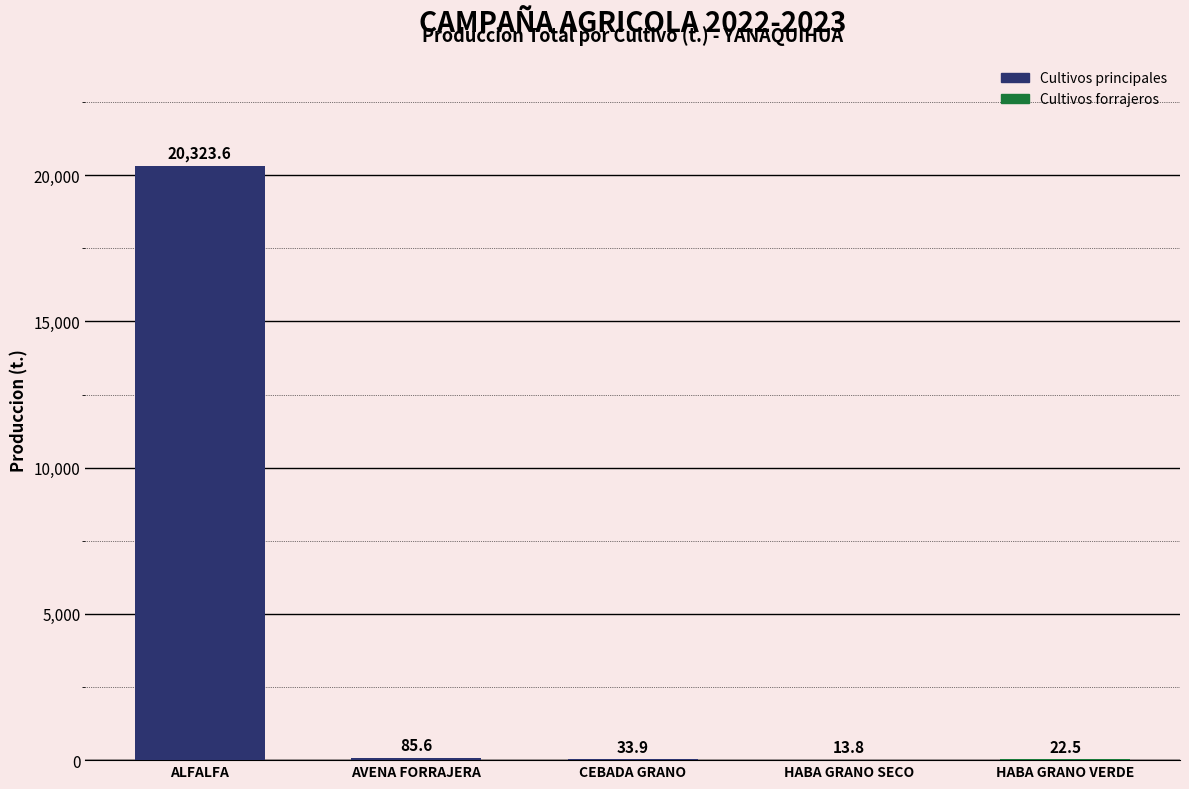

What is the sum of the values at HABA GRANO VERDE and ALFALFA?

20346.1